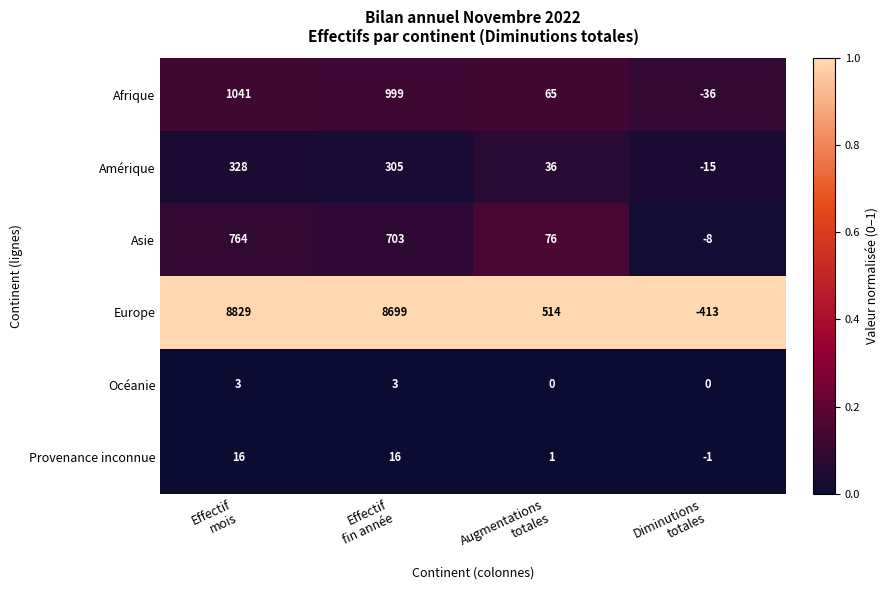

What is the maximum value shown in the chart?

8829